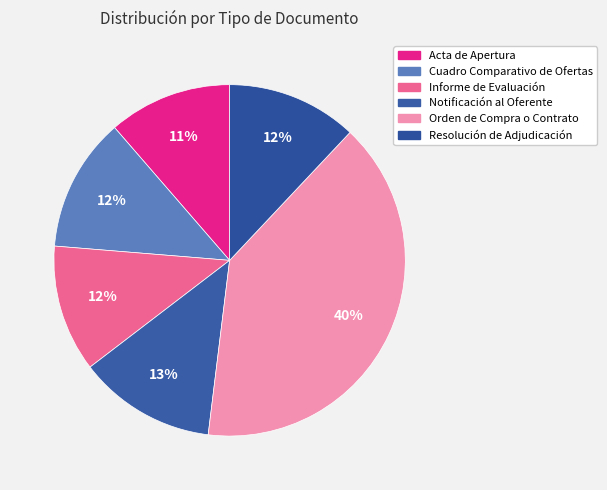

How many segments does this pie chart have?

6